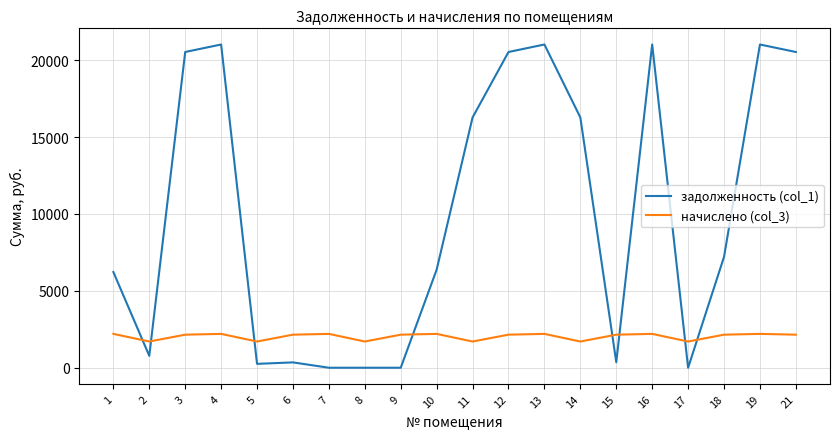

Rank the series by their average value, from lowest to highest.

начислено (col_3), задолженность (col_1)